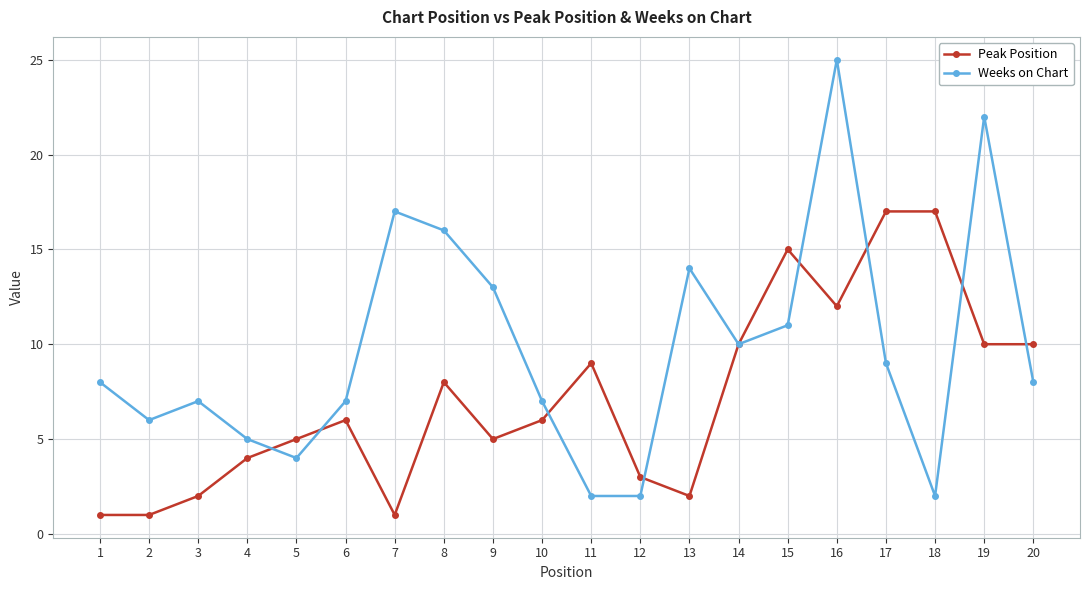

Reading left to right, what are all the values shown in this chart?

Peak Position: 1=1	2=1	3=2	4=4	5=5	6=6	7=1	8=8	9=5	10=6	11=9	12=3	13=2	14=10	15=15	16=12	17=17	18=17	19=10	20=10
Weeks on Chart: 1=8	2=6	3=7	4=5	5=4	6=7	7=17	8=16	9=13	10=7	11=2	12=2	13=14	14=10	15=11	16=25	17=9	18=2	19=22	20=8